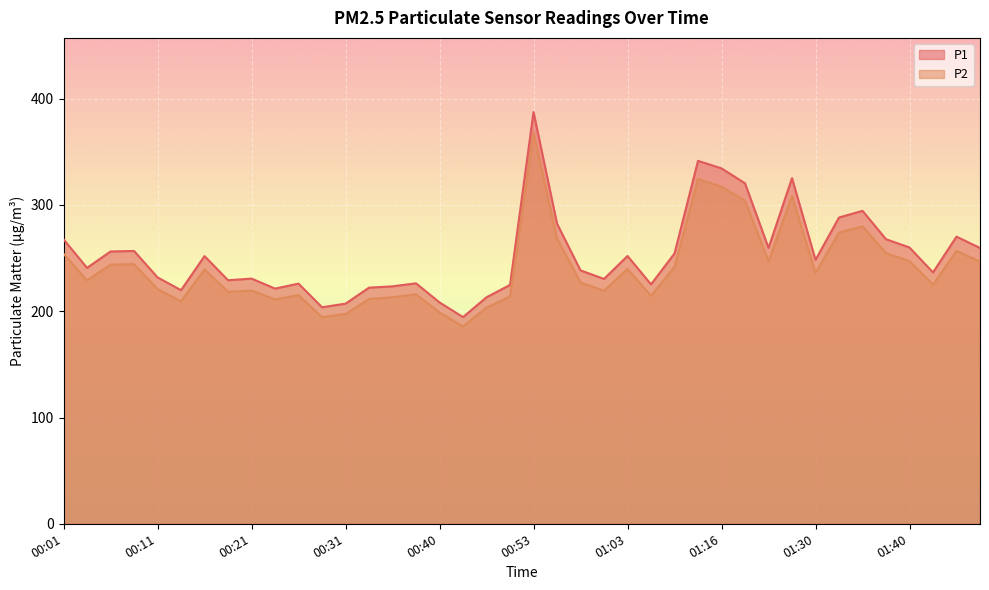

Which has a higher value, 00:38 or 00:53?

00:53